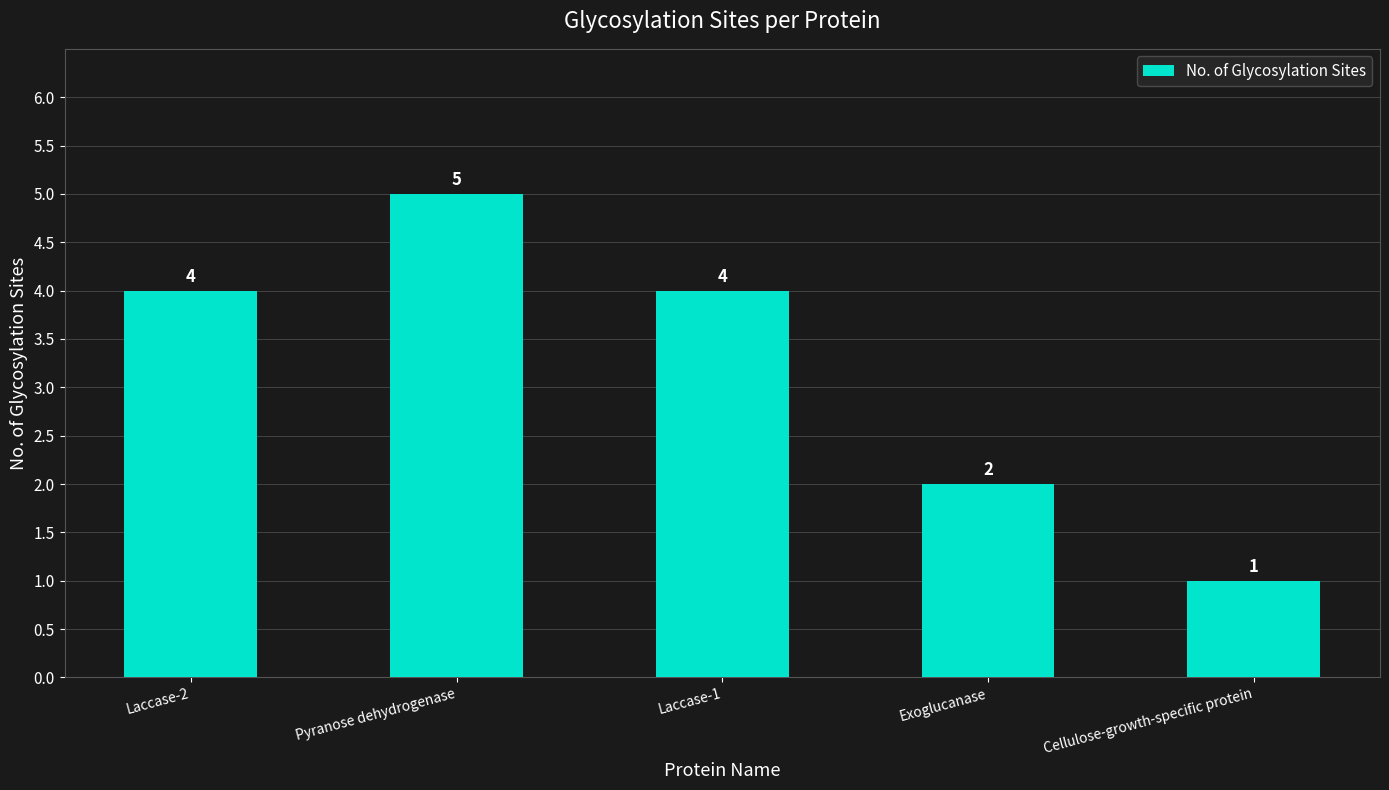

How many data points does each series have?

5